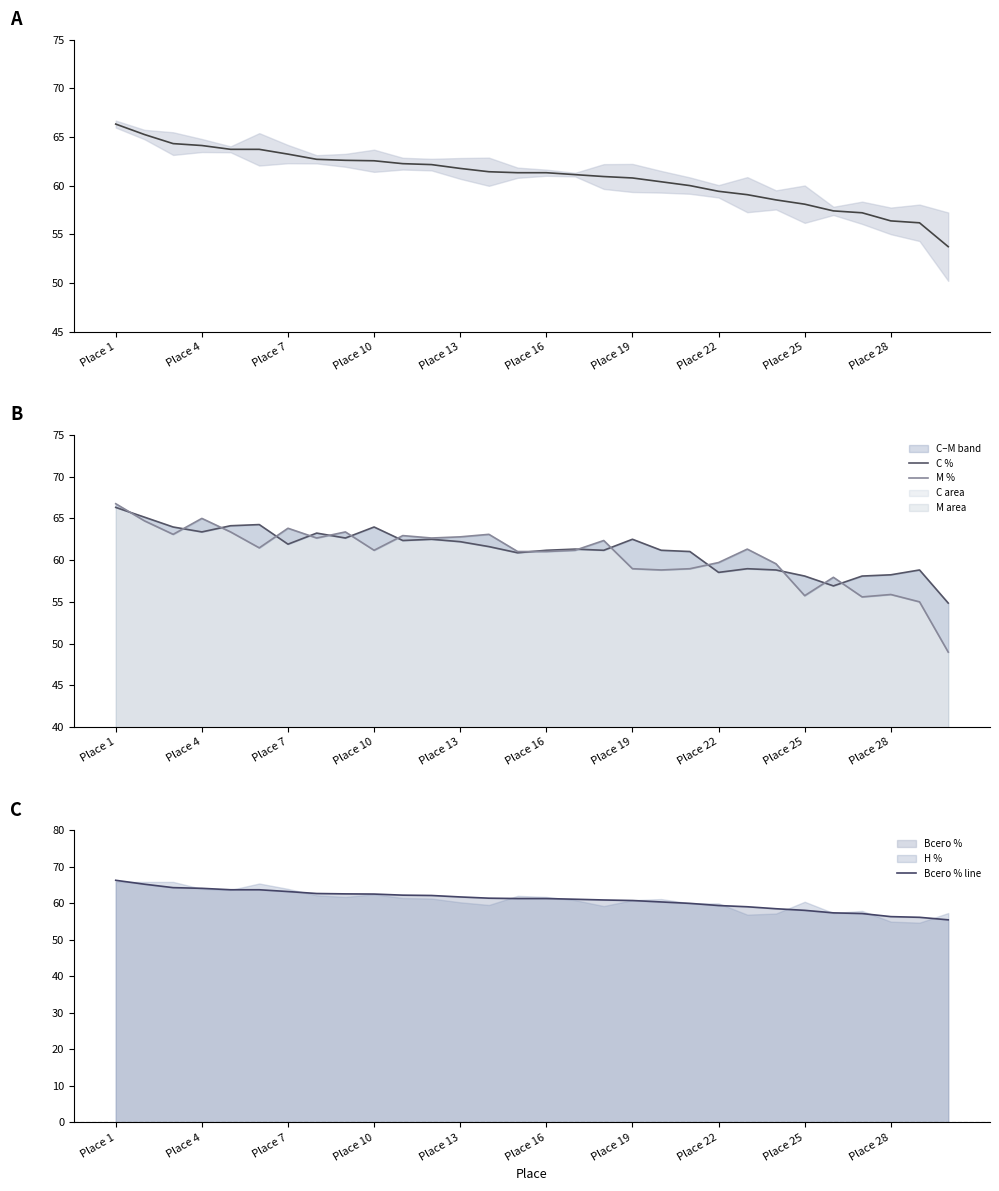

What is the highest value of the Всего % line series?

66.3